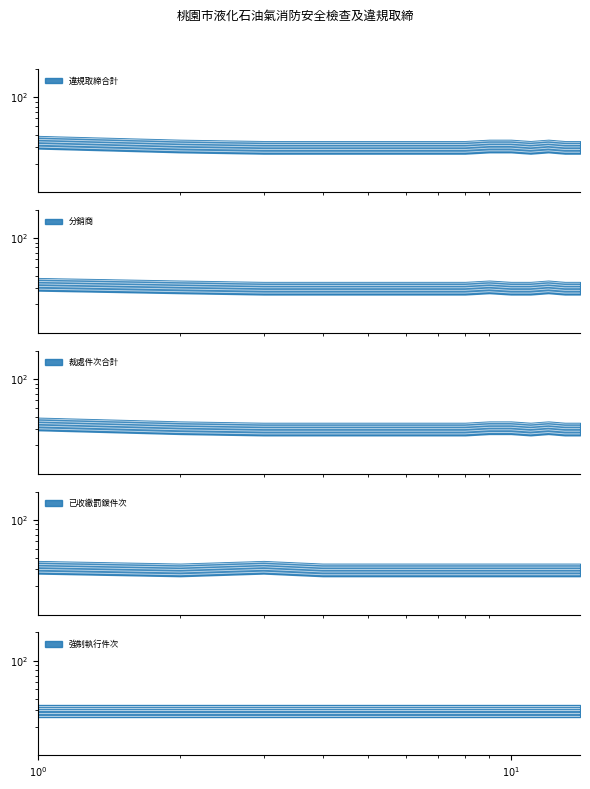

True or false: 分銷商 and 違規取締合計 cross at least once.

False